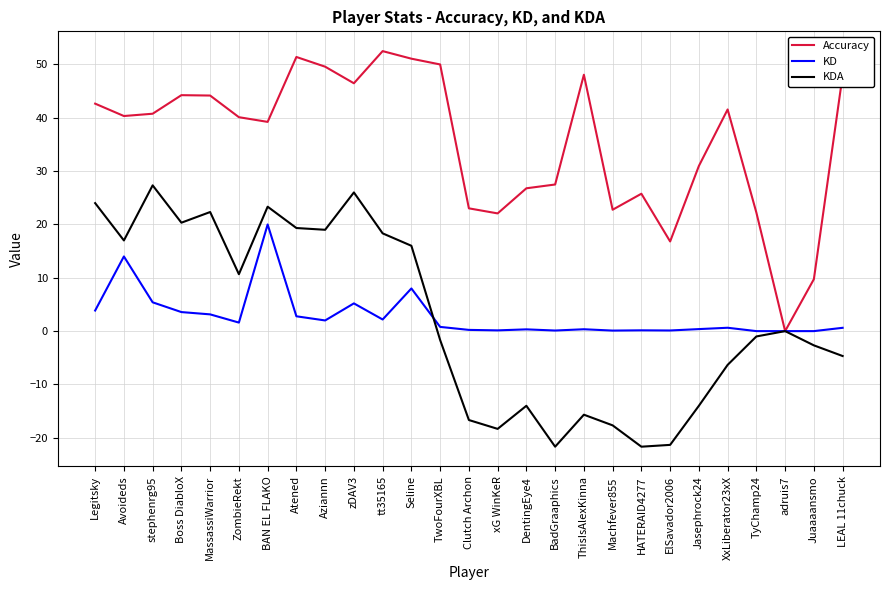

What is the sum of the KD values at stephenrg95 and Seline?

13.4